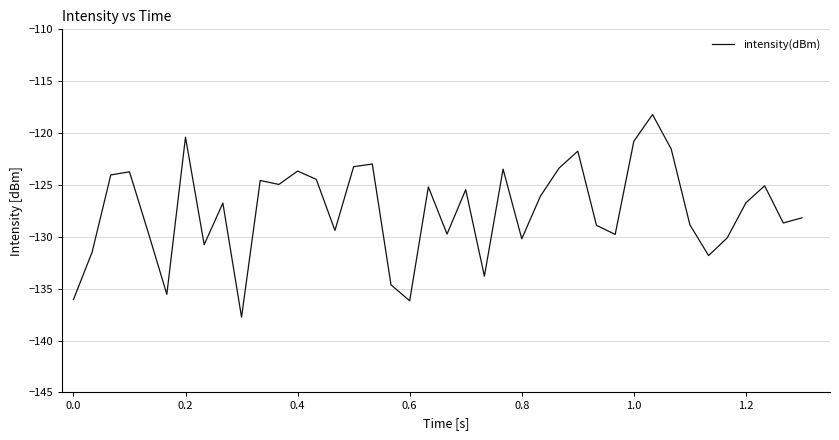

What is the difference between the maximum and minimum values?

19.5